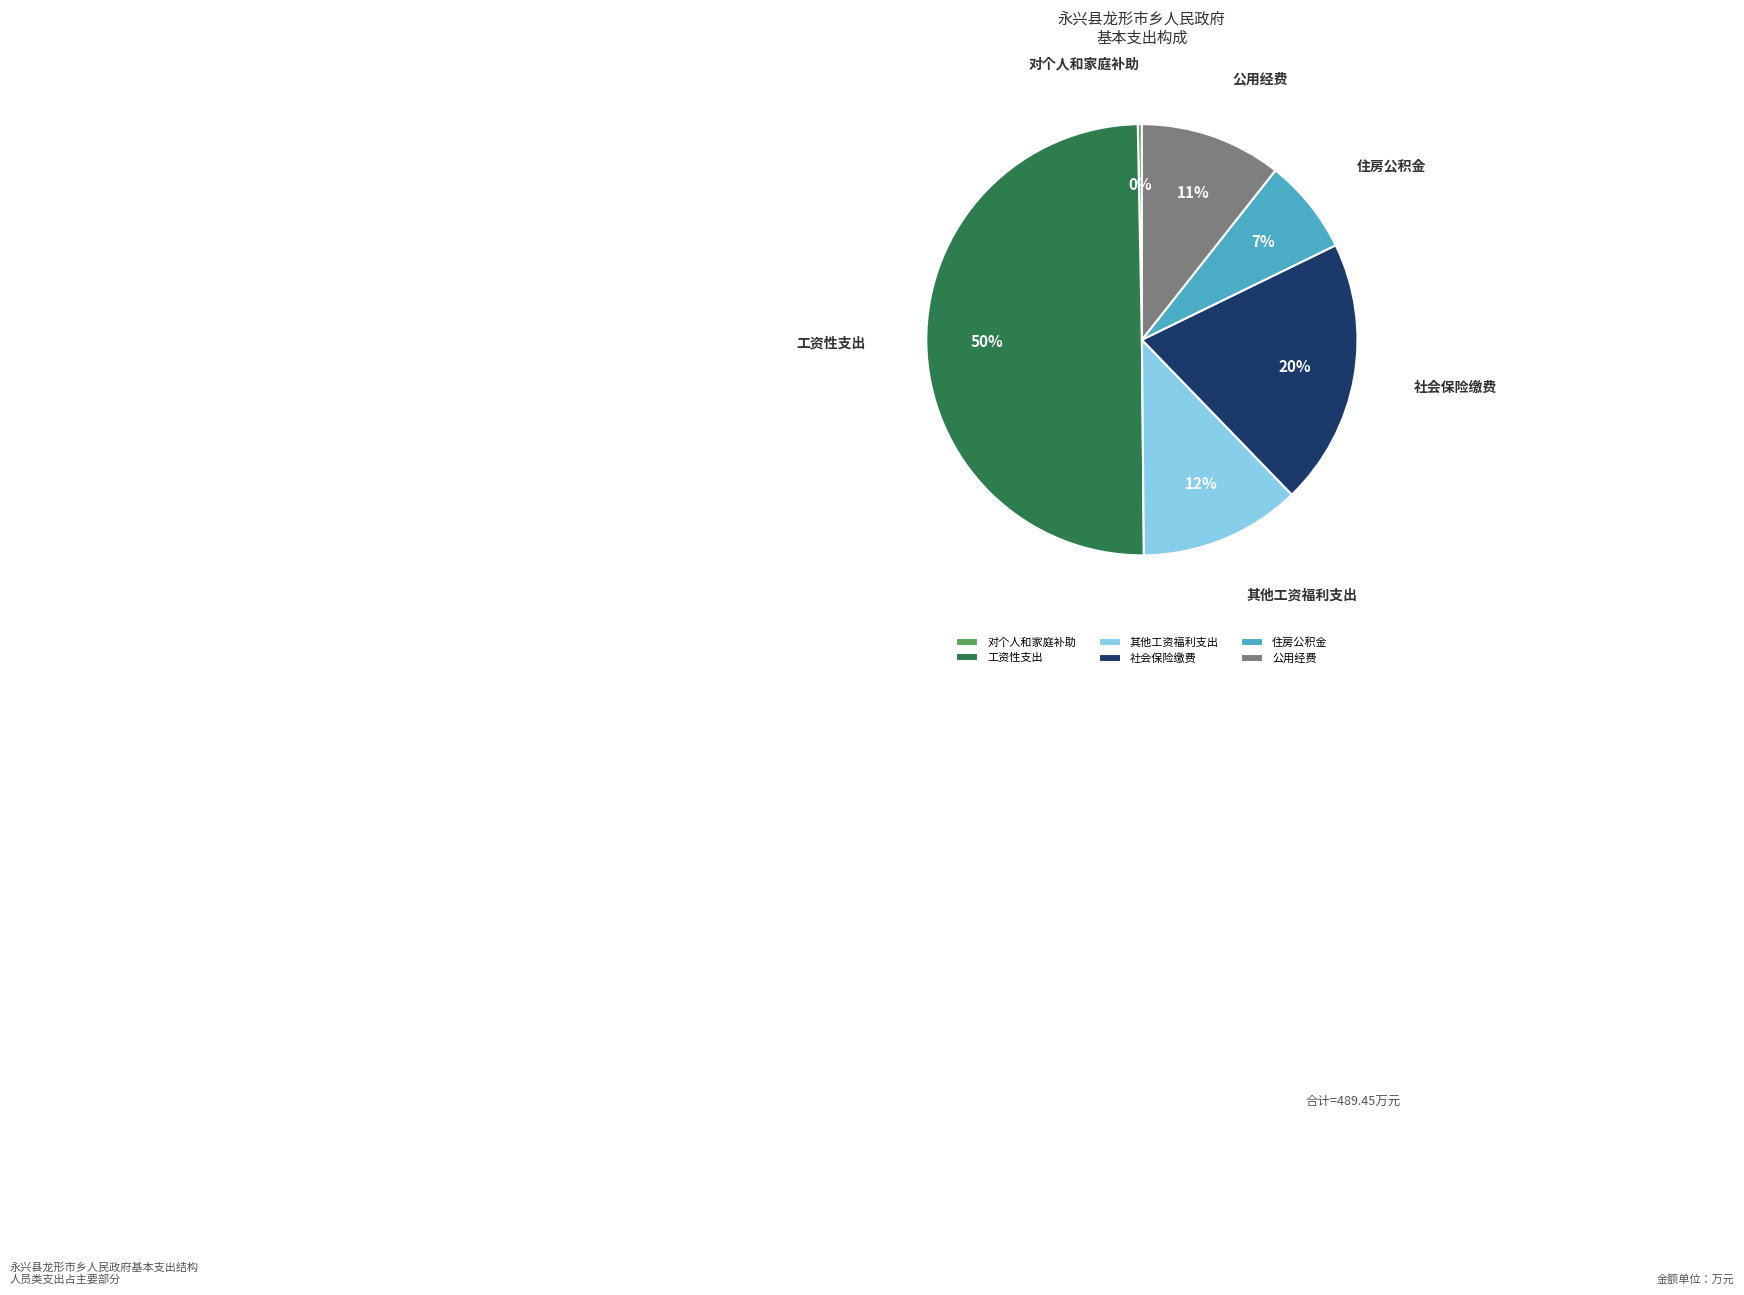

To the nearest percent, what is the combined percentage of 社会保险缴费 and 其他工资福利支出?

32%